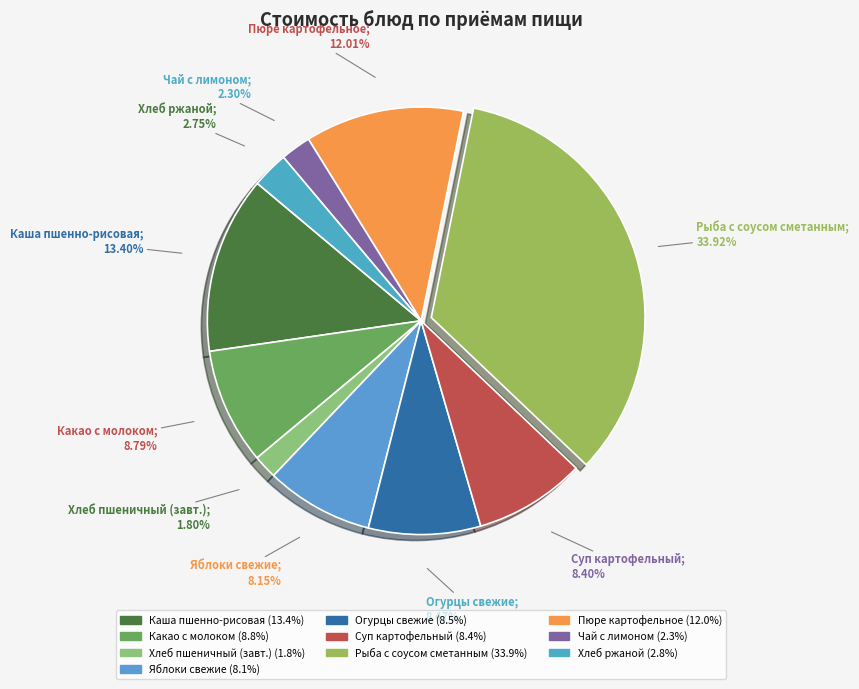

Count the number of slices in the pie.

10